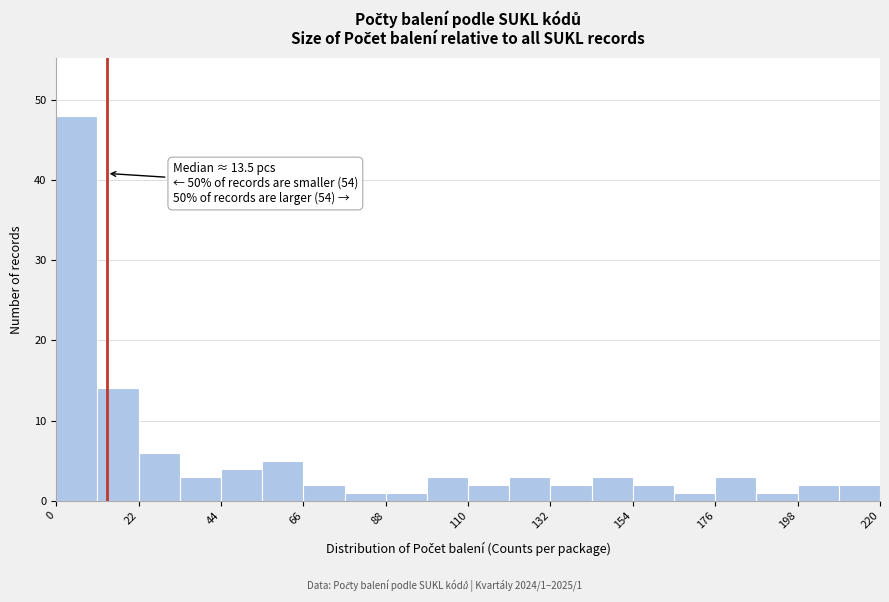

Read against the x-axis, roughly where is the centre of the tallest bar?

5